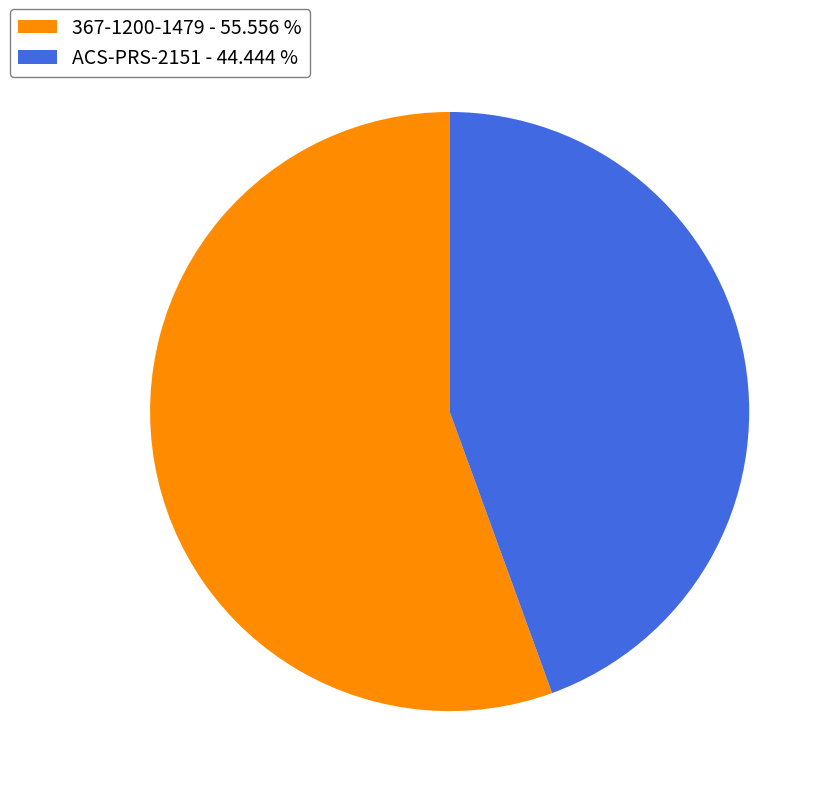

Rank the categories by value from highest to lowest.

367-1200-1479, ACS-PRS-2151